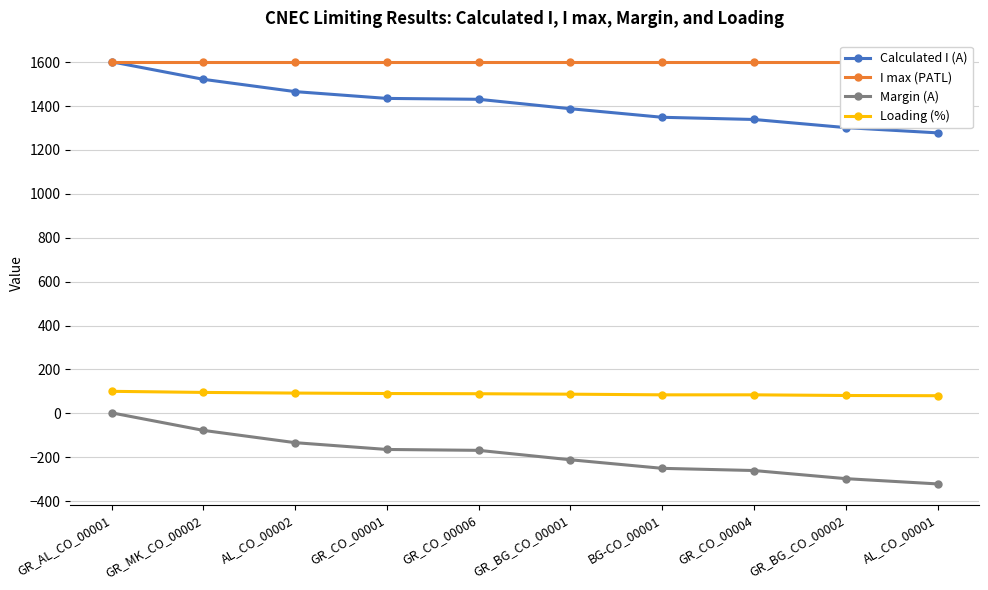

Reading left to right, list all the values displayed in this chart.

Calculated I (A): GR_AL_CO_00001=1602	GR_MK_CO_00002=1522	AL_CO_00002=1466	GR_CO_00001=1435	GR_CO_00006=1431	GR_BG_CO_00001=1388	BG-CO_00001=1349	GR_CO_00004=1339	GR_BG_CO_00002=1302	AL_CO_00001=1278
I max (PATL): GR_AL_CO_00001=1600	GR_MK_CO_00002=1600	AL_CO_00002=1600	GR_CO_00001=1600	GR_CO_00006=1600	GR_BG_CO_00001=1600	BG-CO_00001=1600	GR_CO_00004=1600	GR_BG_CO_00002=1600	AL_CO_00001=1600
Margin (A): GR_AL_CO_00001=2	GR_MK_CO_00002=-78	AL_CO_00002=-134	GR_CO_00001=-165	GR_CO_00006=-169	GR_BG_CO_00001=-212	BG-CO_00001=-251	GR_CO_00004=-261	GR_BG_CO_00002=-298	AL_CO_00001=-322
Loading (%): GR_AL_CO_00001=100	GR_MK_CO_00002=95	AL_CO_00002=92	GR_CO_00001=90	GR_CO_00006=89	GR_BG_CO_00001=87	BG-CO_00001=84	GR_CO_00004=84	GR_BG_CO_00002=81	AL_CO_00001=80